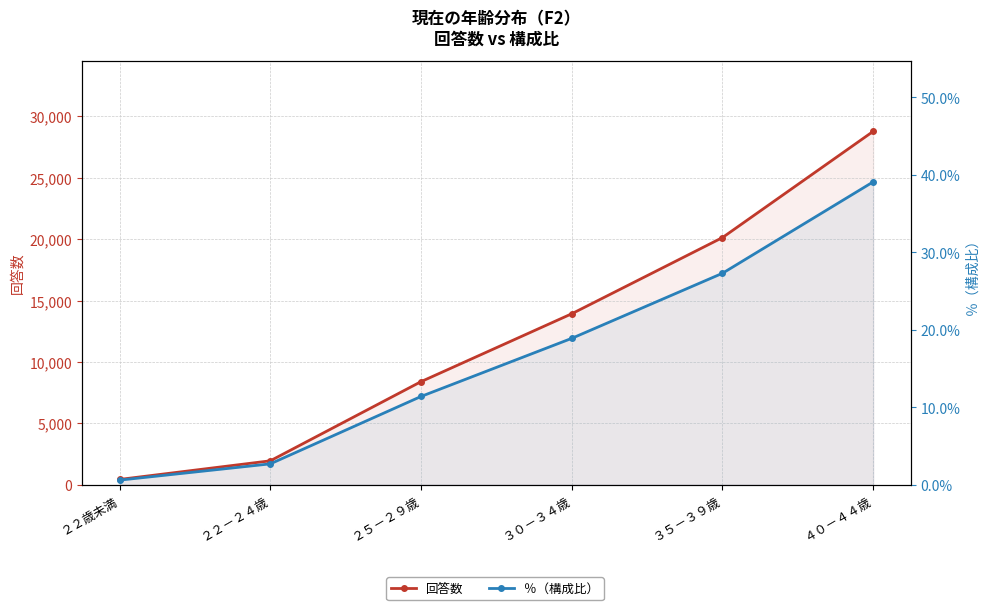

Is it true that 回答数 equals 13925.0 at ３０－３４歳?

True